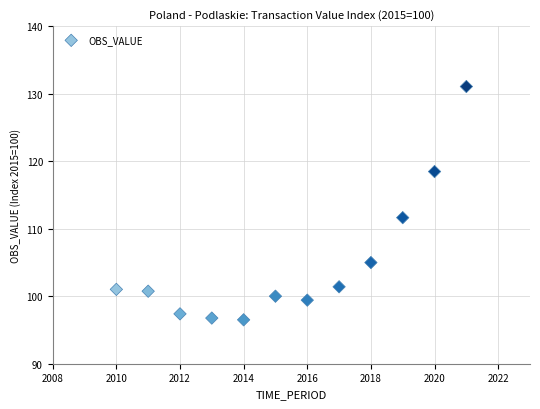

What is the range of X values (max minus min)?

11.0